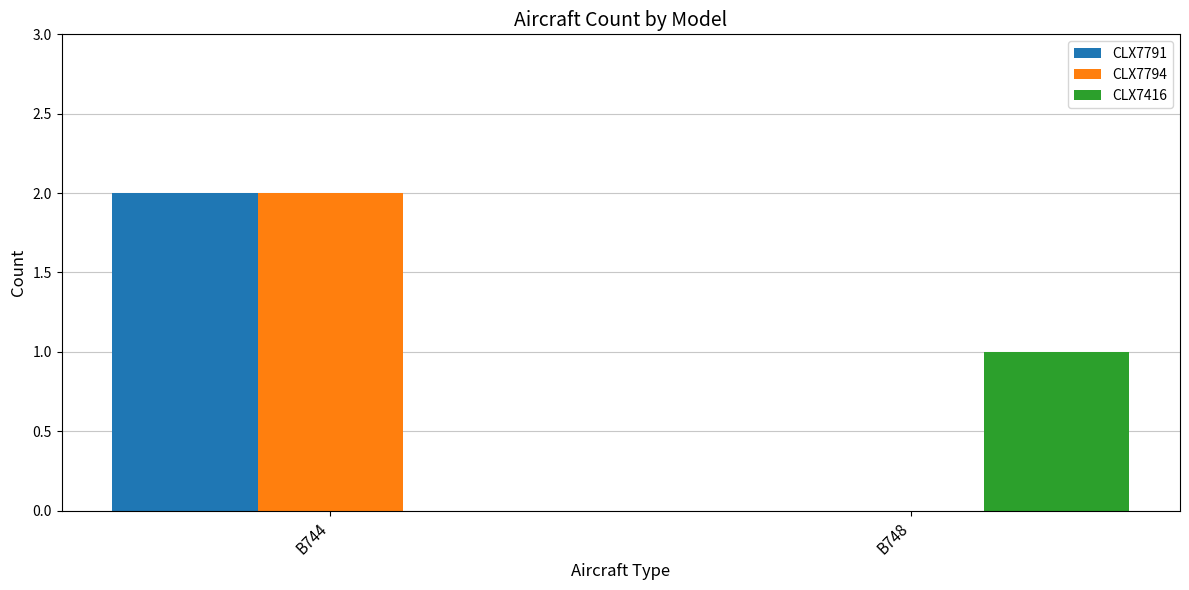

Is it true that CLX7794 equals 0 at B748?

True